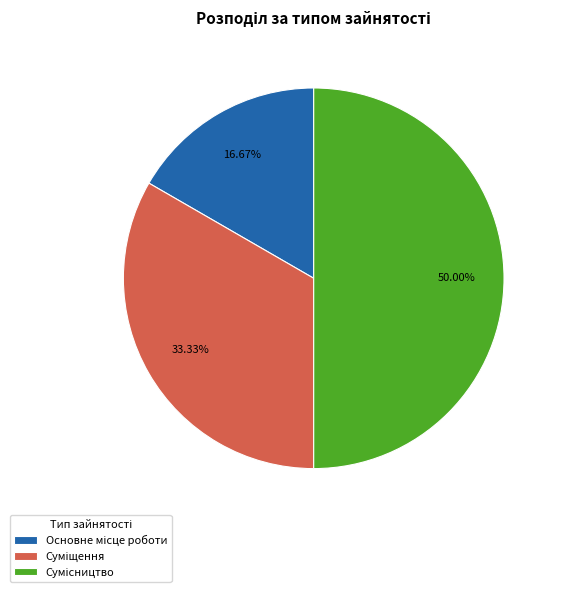

How many slices are in this pie chart?

3